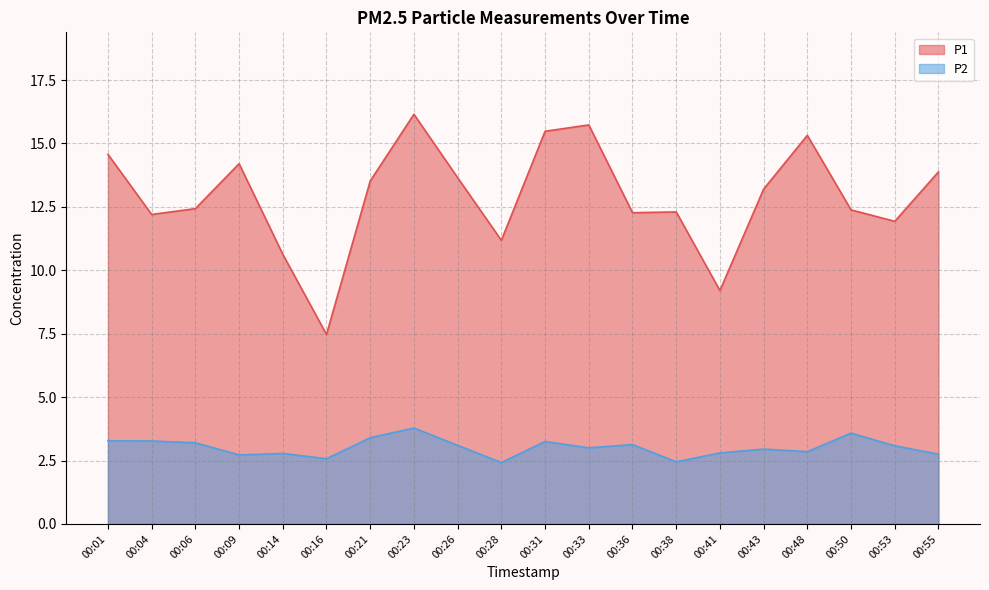

At 00:09, list the series in order from smallest to largest.

P2, P1